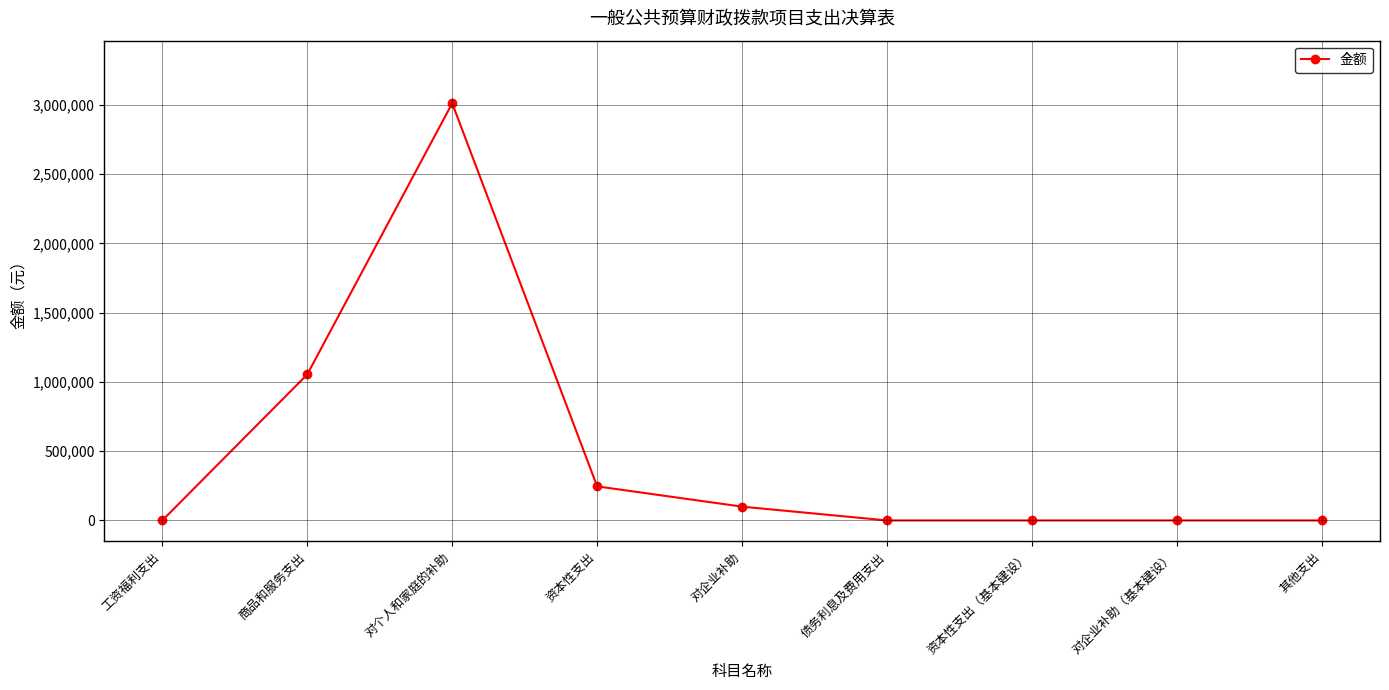

Is this an area chart (filled region under the line)?

No